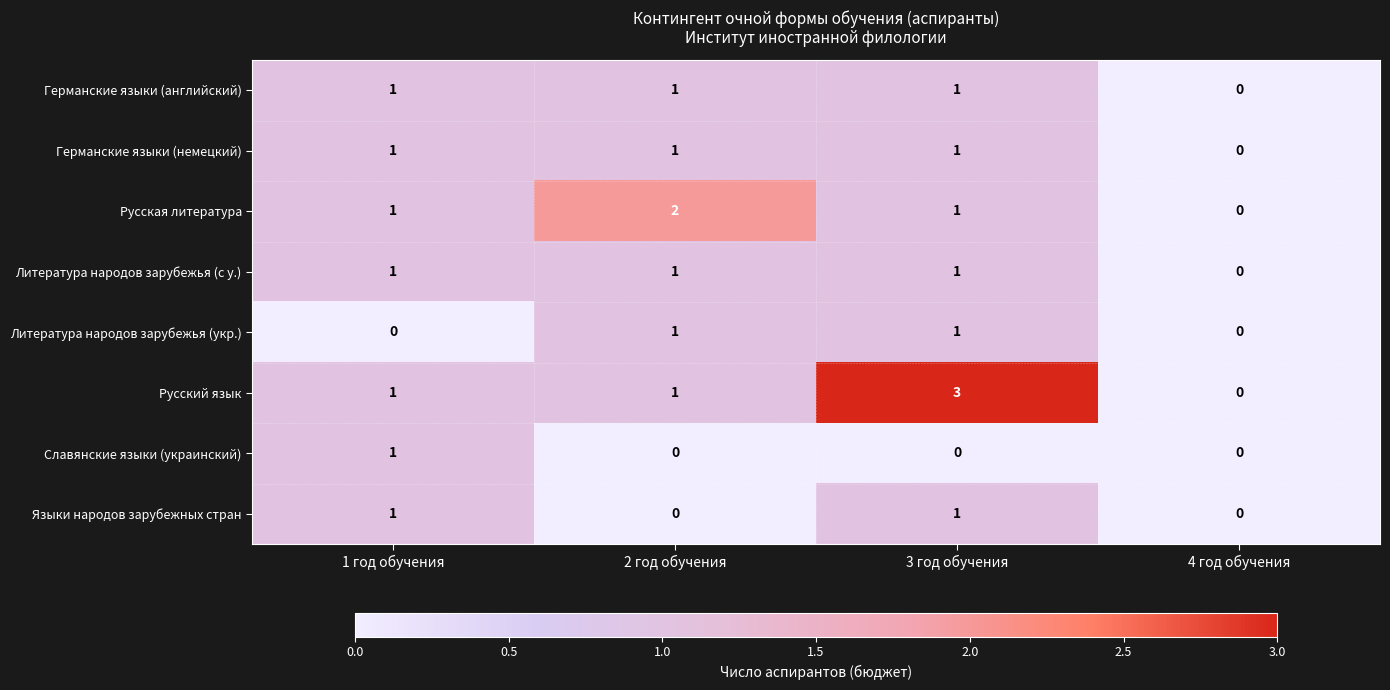

The Литература народов зарубежья (укр.) series shows 0 at 4 год обучения. True or false?

True